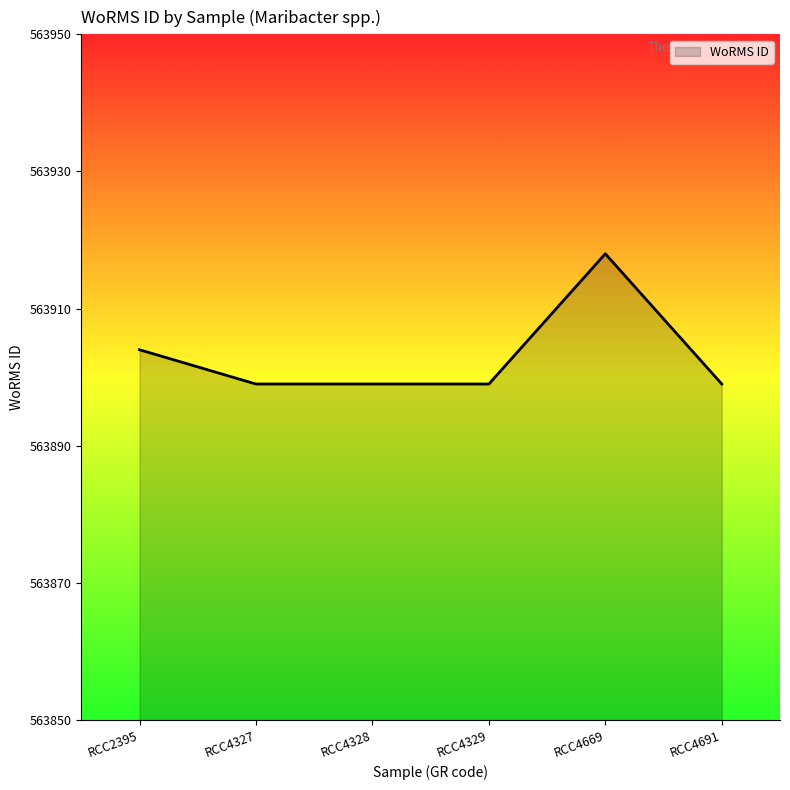

True or false: there are more than 2 points higher than both neighbors.

False